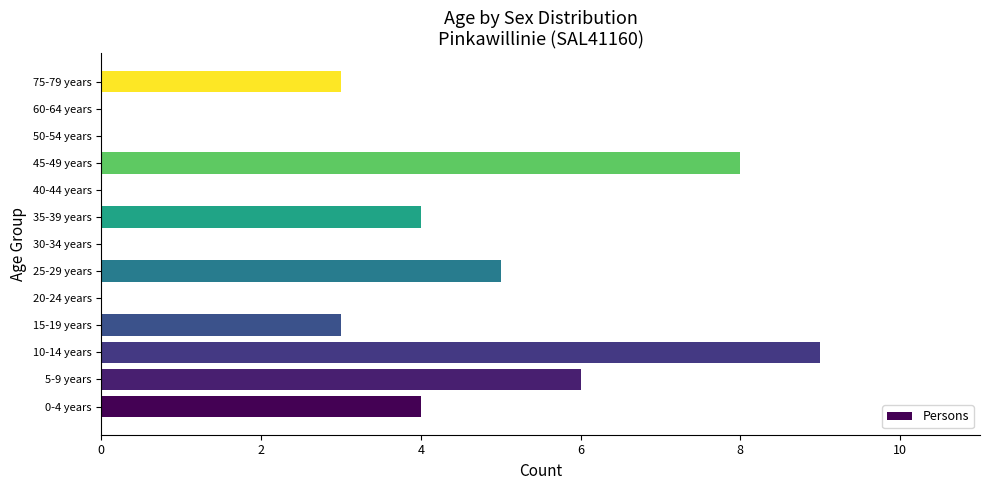

Reading bottom to top, what are all the values shown in this chart?

0-4 years=4	5-9 years=6	10-14 years=9	15-19 years=3	20-24 years=0	25-29 years=5	30-34 years=0	35-39 years=4	40-44 years=0	45-49 years=8	50-54 years=0	60-64 years=0	75-79 years=3